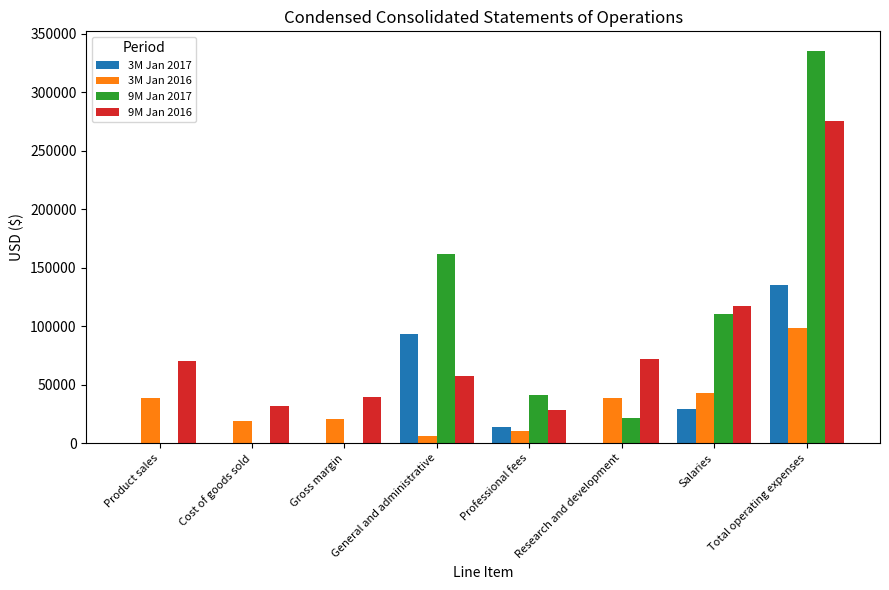

Which category has the highest value in the 9M Jan 2017 series?

Total operating expenses